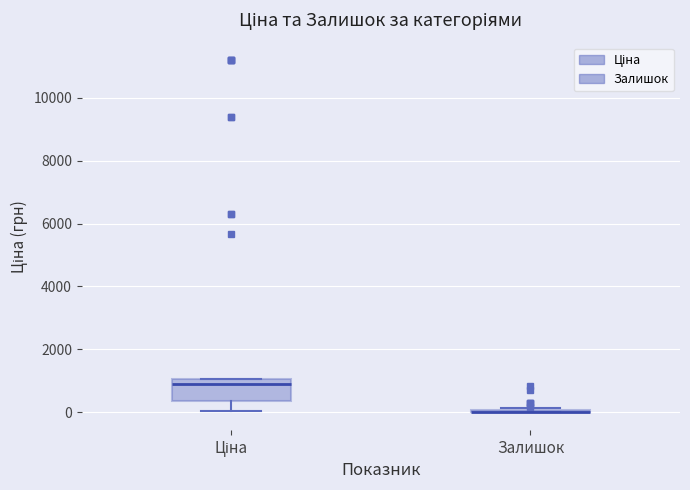

Which box is the tallest, from its lower edge to its upper edge?

Ціна